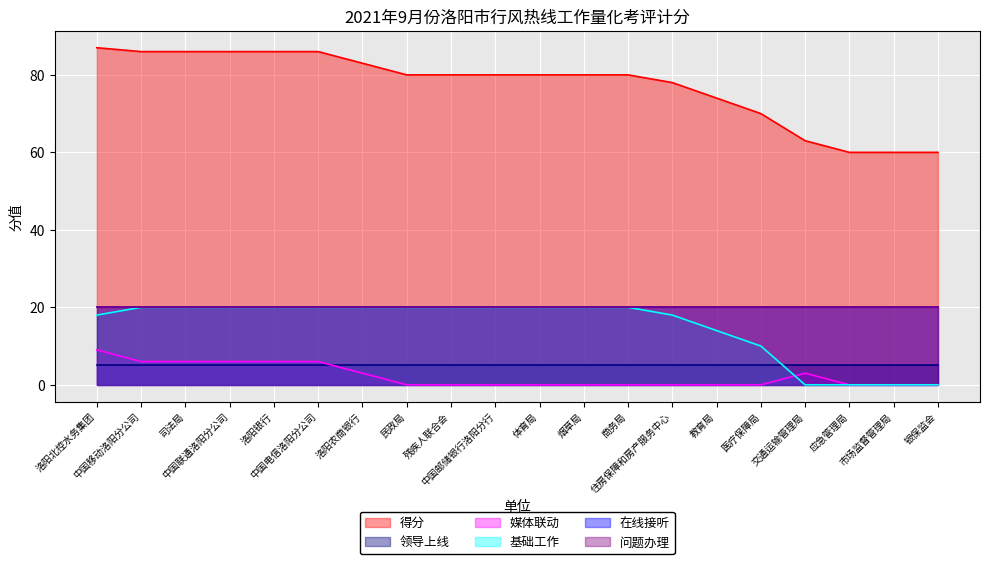

Count the 媒体联动 values in the range 0 to 6.

19